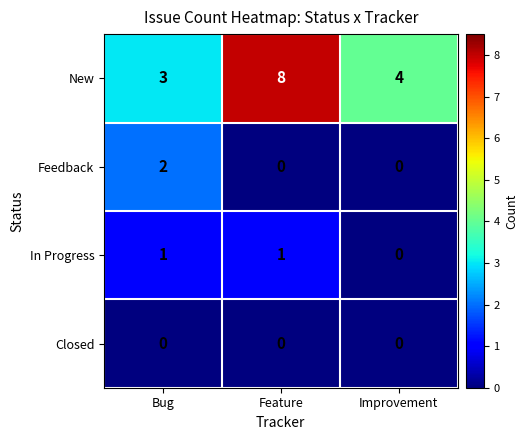

What is the sum of the New values at Improvement and Feature?

12